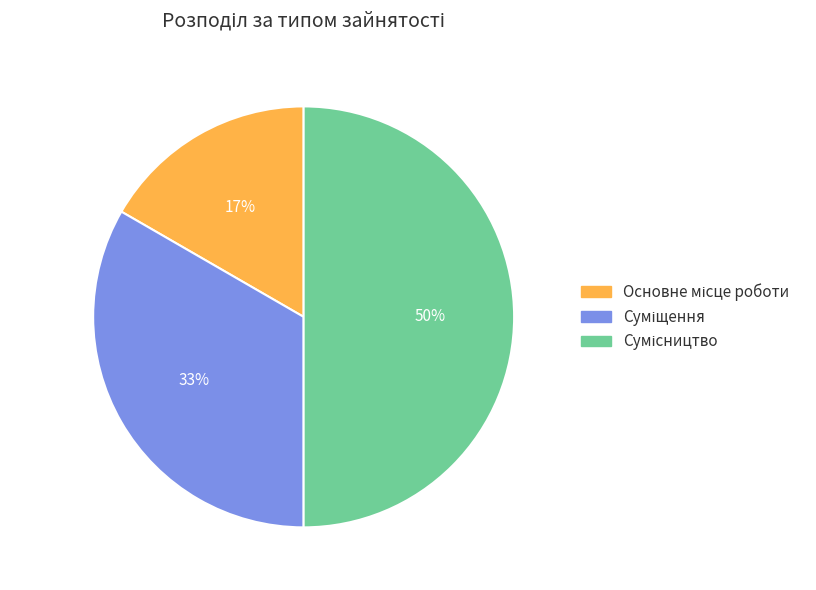

To the nearest percent, what is the difference between the largest and smallest slice percentages?

33%